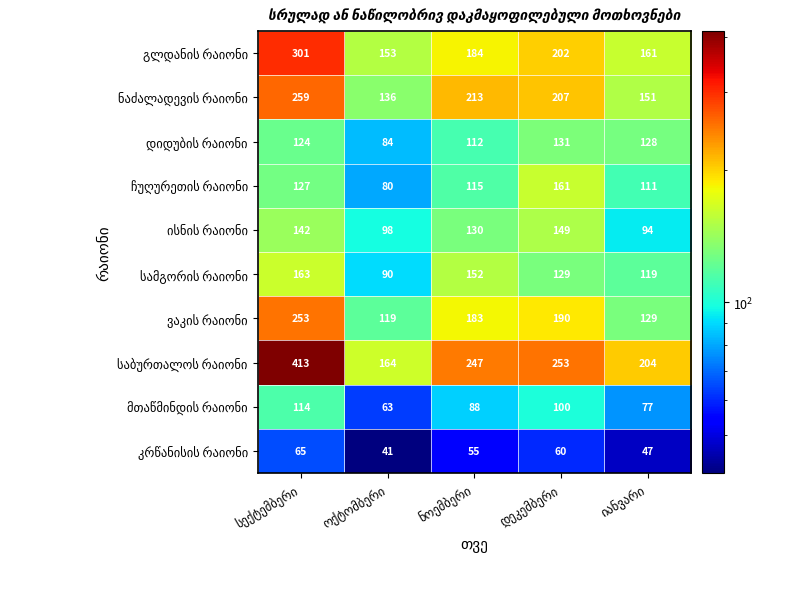

At how many categories does at least one series exceed 76?

5